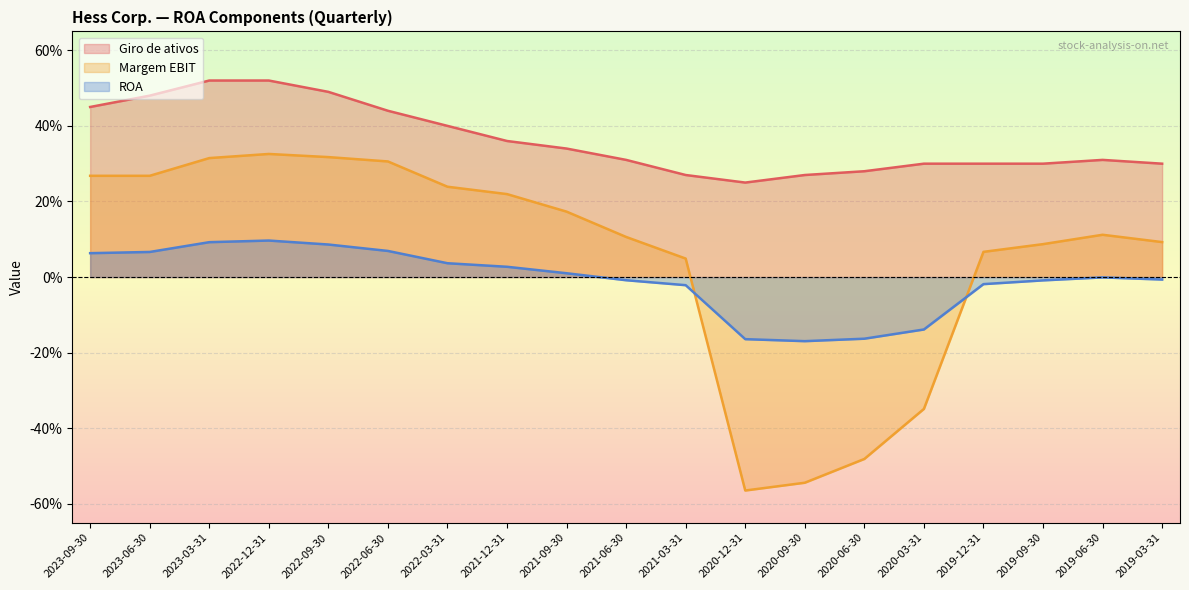

Reading right to left, what are all the values shown in this chart?

Giro de ativos: 0.3	0.3	0.3	0.3	0.3	0.3	0.3	0.2	0.3	0.3	0.3	0.4	0.4	0.4	0.5	0.5	0.5	0.5	0.5
Margem EBIT: 0.1	0.1	0.1	0.1	-0.3	-0.5	-0.5	-0.6	0.0	0.1	0.2	0.2	0.2	0.3	0.3	0.3	0.3	0.3	0.3
ROA: -0.0	-0.0	-0.0	-0.0	-0.1	-0.2	-0.2	-0.2	-0.0	-0.0	0.0	0.0	0.0	0.1	0.1	0.1	0.1	0.1	0.1